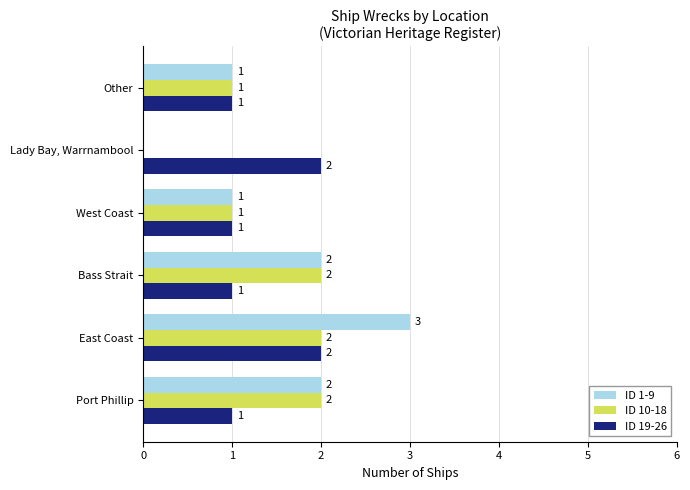

True or false: ID 10-18 has a value of 1 at West Coast.

True